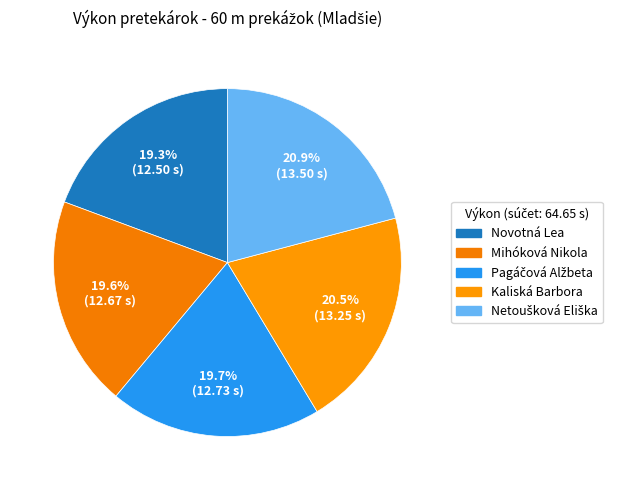

How many slices are in this pie chart?

5